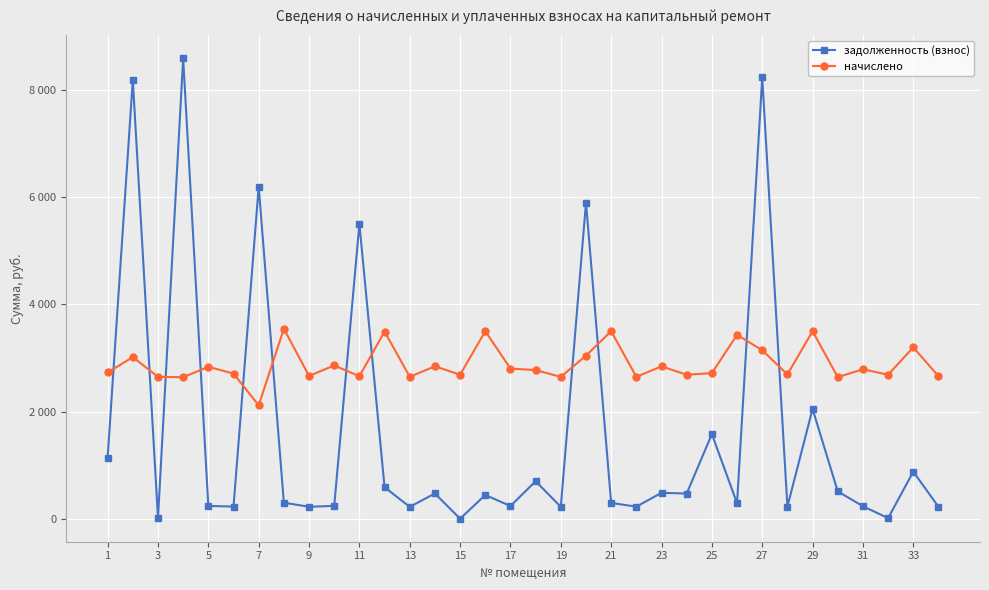

What are all the series names shown in the legend?

задолженность (взнос), начислено